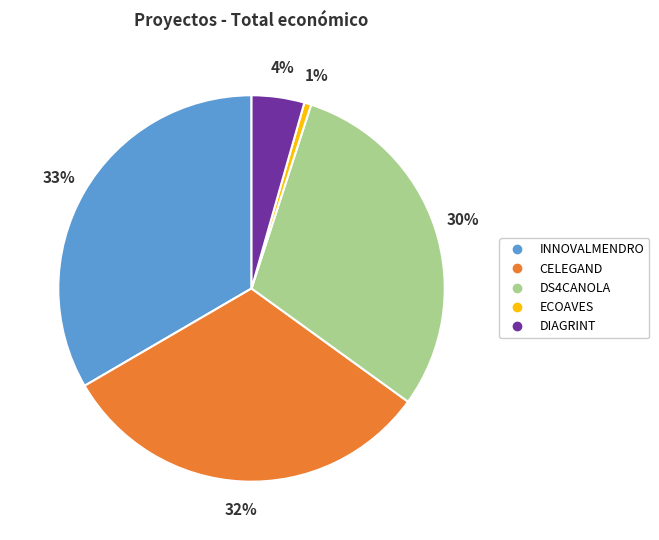

Is CELEGAND the majority of the pie?

No